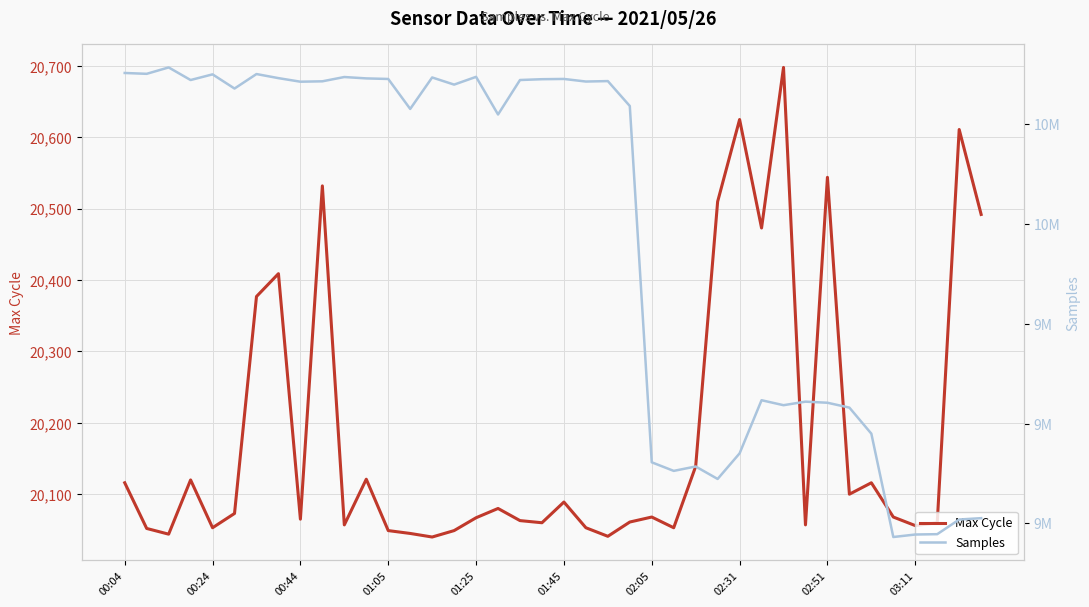

Which series has the largest total across all categories?

Samples